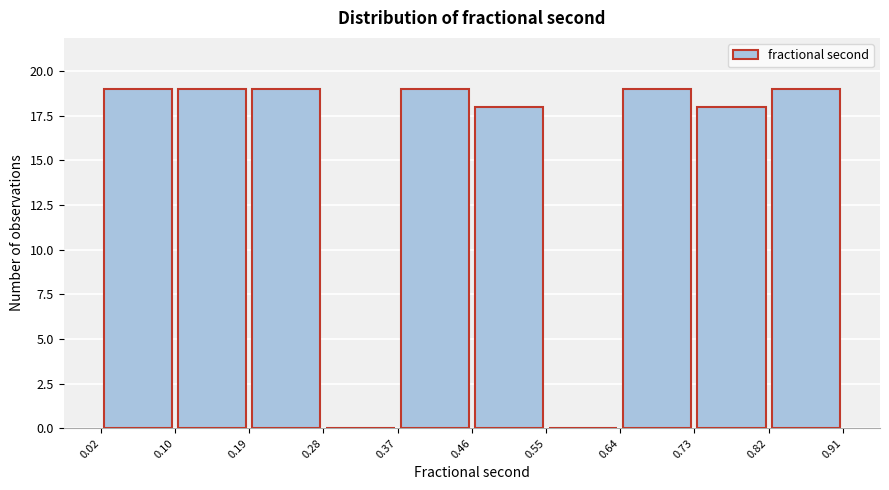

What is the height of the bar covering 0.82 to 0.91 on the x-axis? The values are not printed on the chart, so give them approximately, as read against the axis.

19